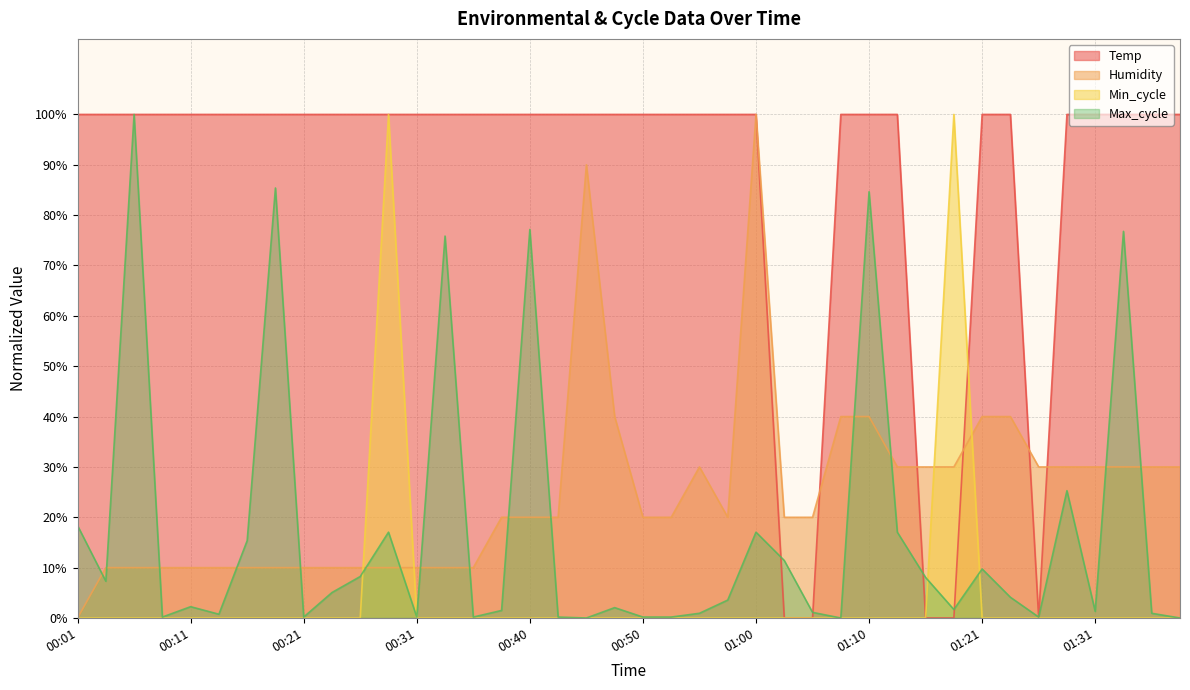

Does the chart have visible grid lines?

Yes